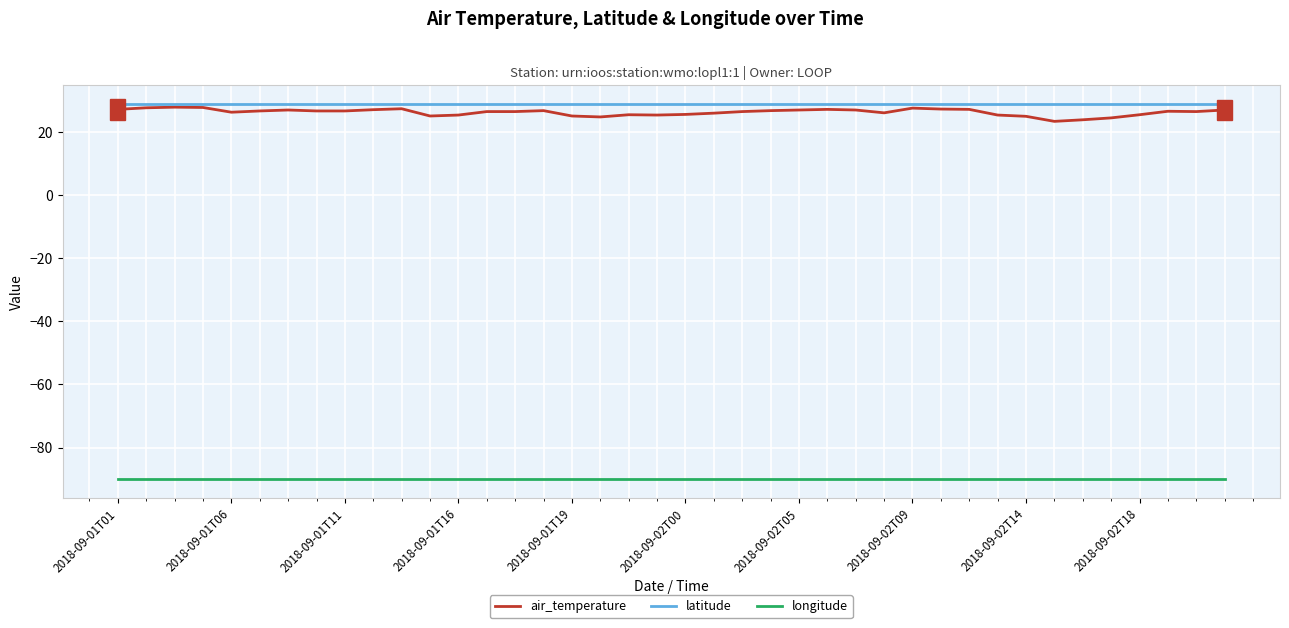

True or false: air_temperature and longitude cross at least once.

False